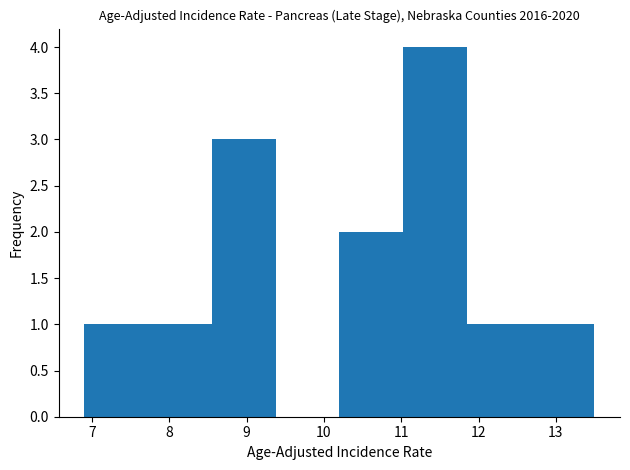

Which range on the x-axis has the tallest bar?

11.0 to 11.9